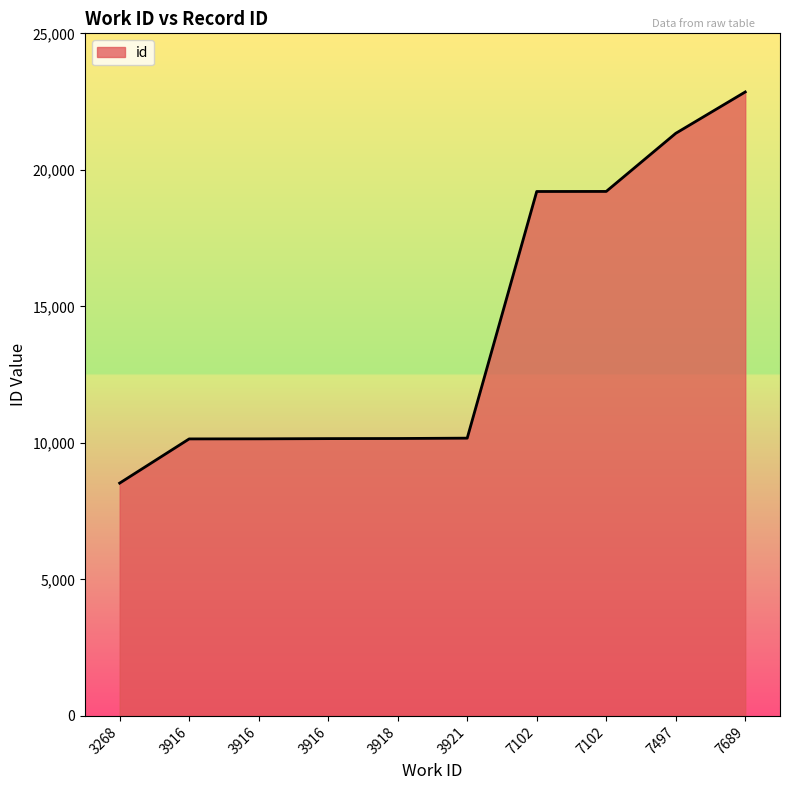

What is the difference between the maximum and second lowest values?

12706